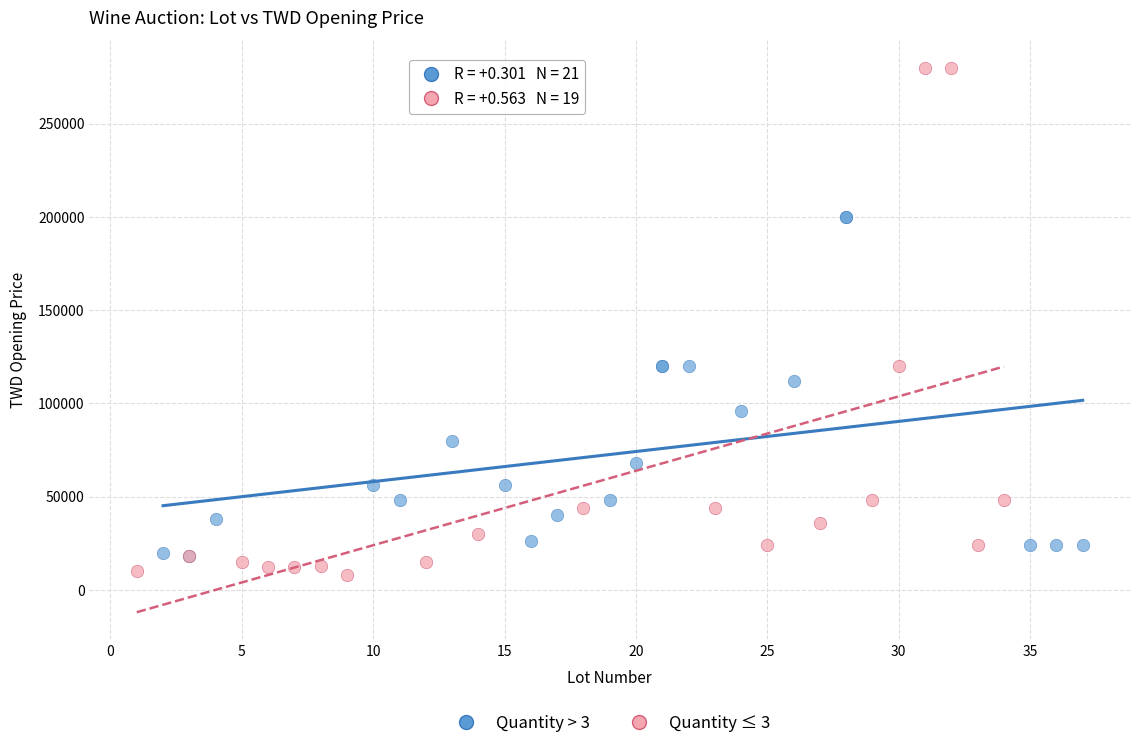

Which series contains the highest Y value?

Quantity ≤ 3